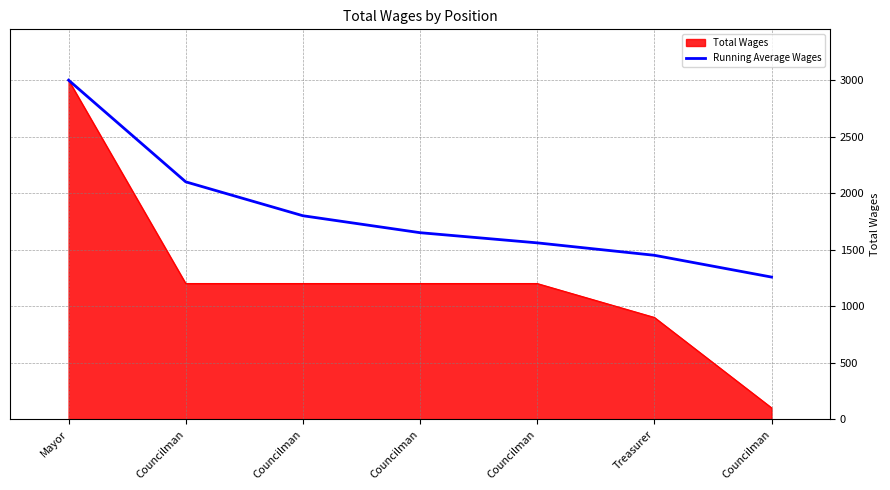

Does the chart have visible grid lines?

Yes